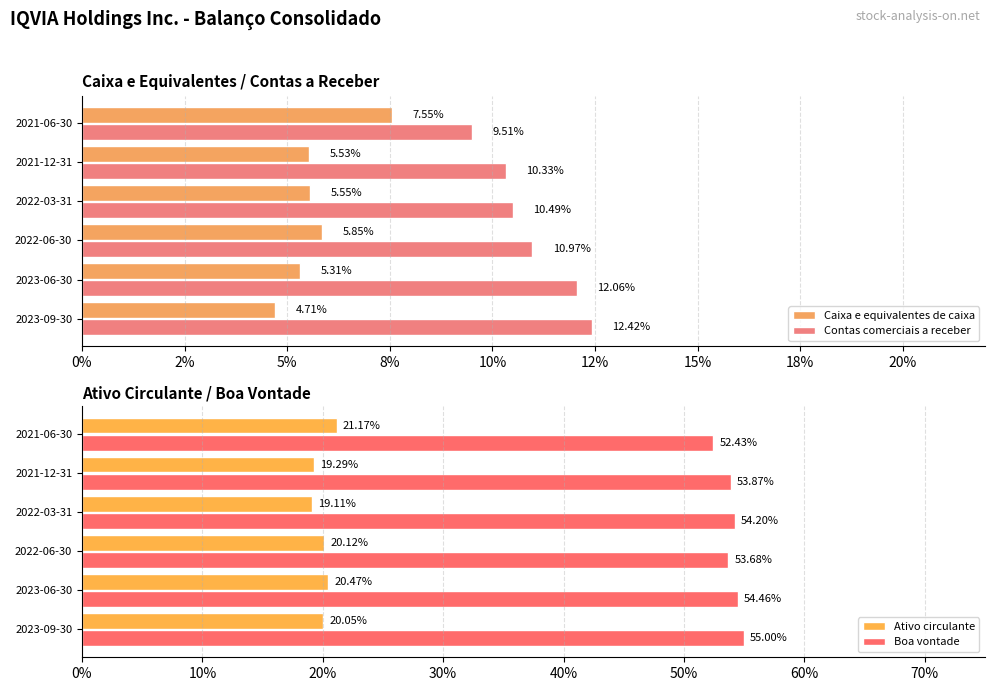

Which series changed the most between 2023-09-30 and 2022-03-31?

Contas comerciais a receber